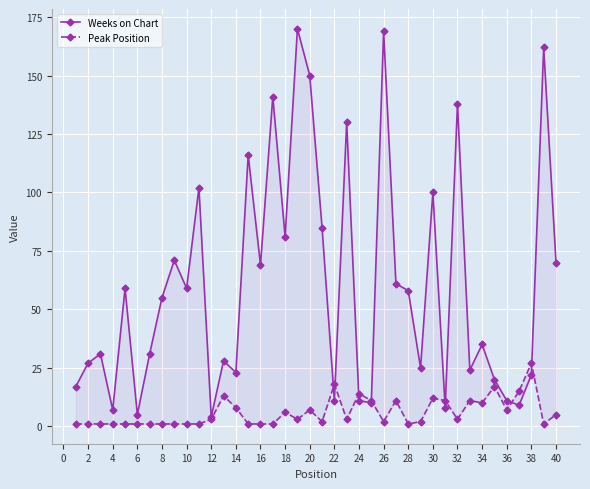

What is the difference between the maximum and second lowest values in the Weeks on Chart series?

165